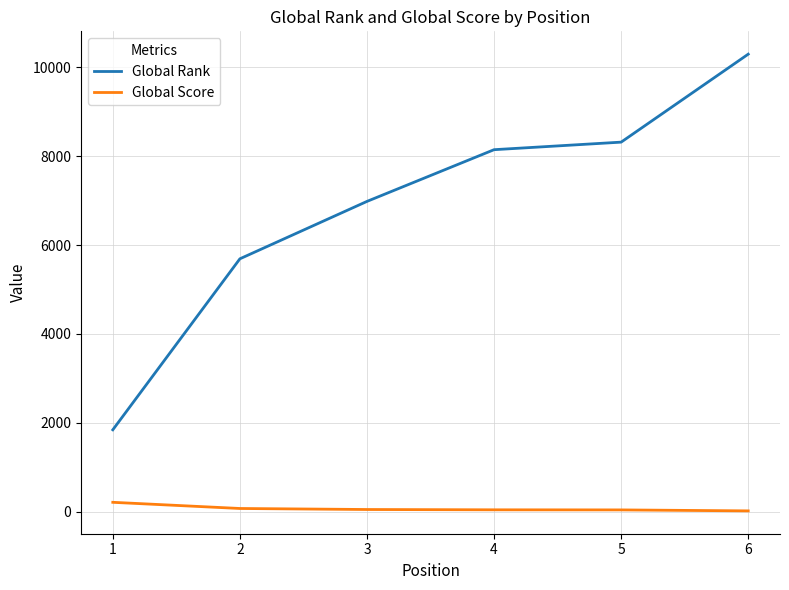

Which series has the largest range (max minus min)?

Global Rank